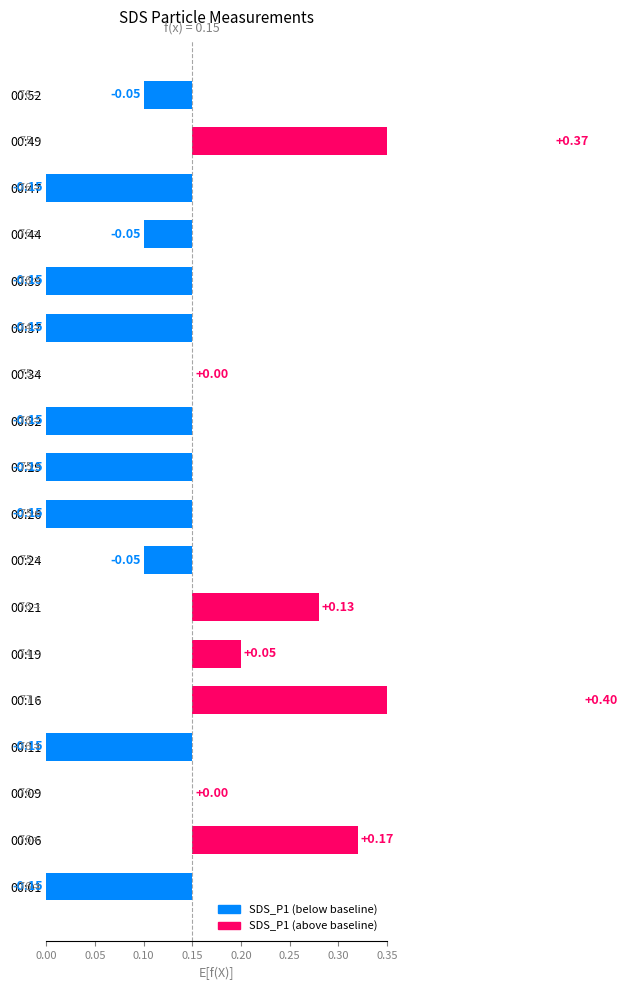

Which has a higher value, 00:01 or 00:47?

00:01